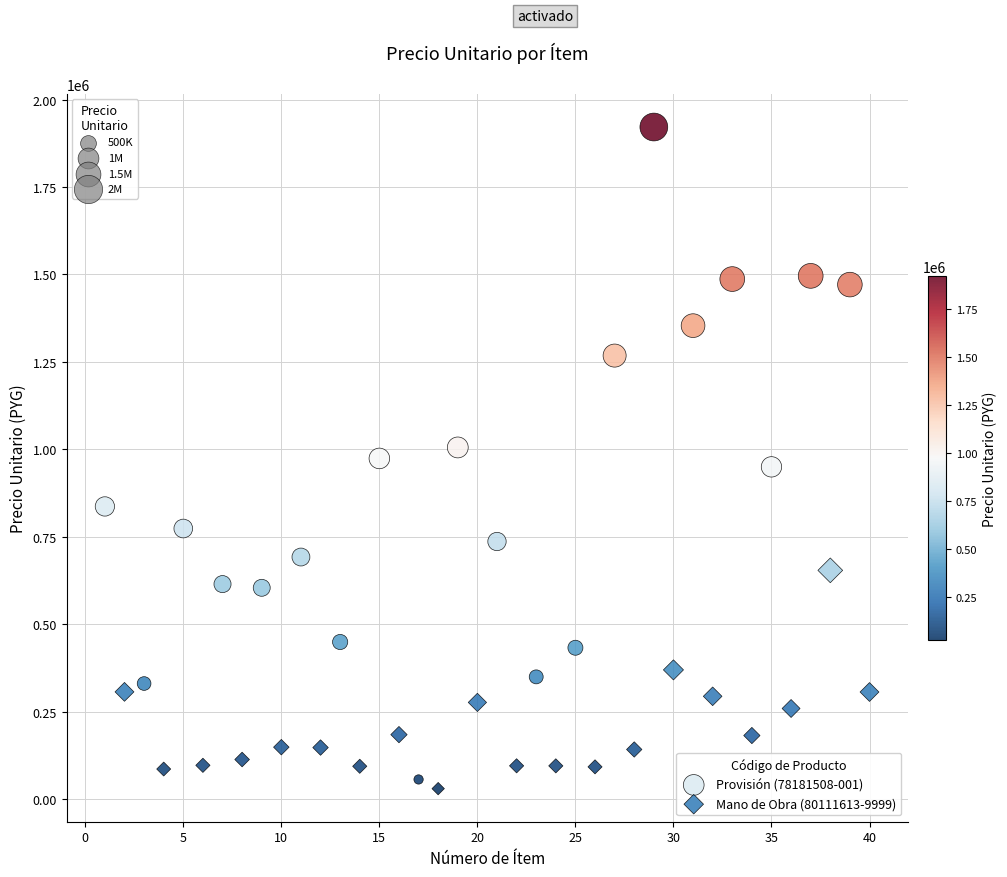

Which series contains the highest Y value?

Provisión (78181508-001)